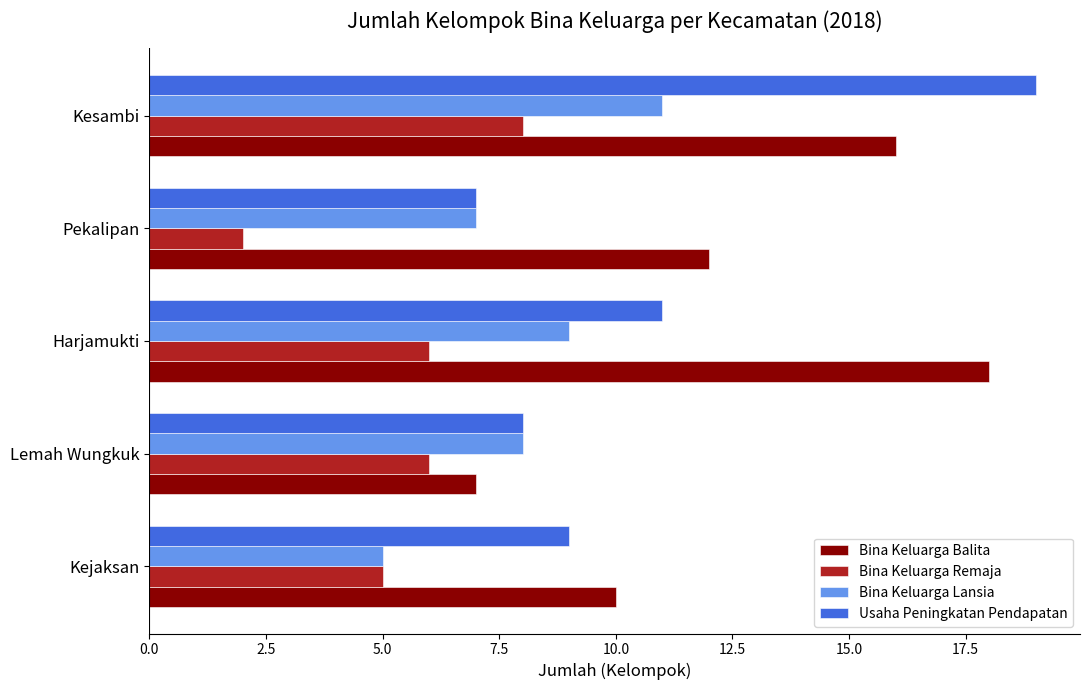

At which label is Bina Keluarga Balita closest to 12?

Pekalipan